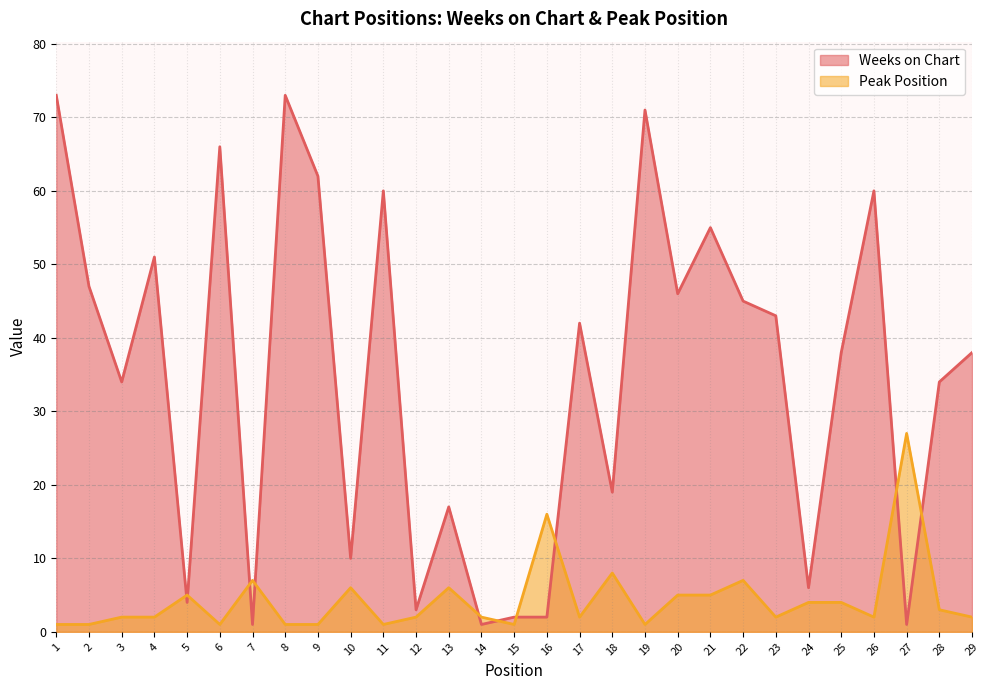

What is the value of the Peak Position point at the 21st from the left?

5